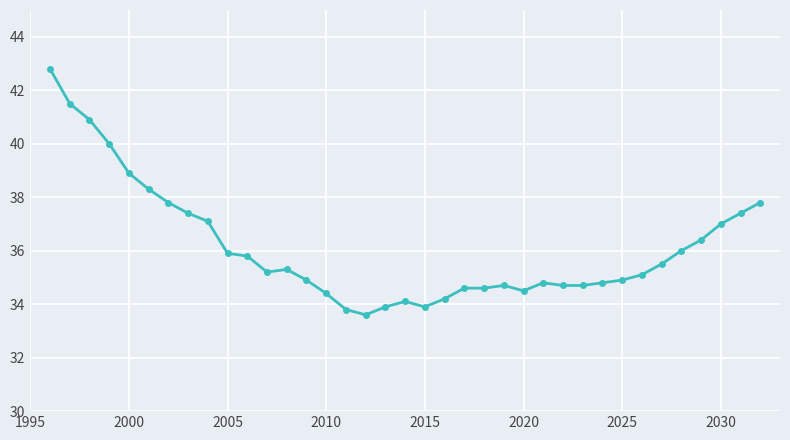

What is the difference between the second highest and minimum values?

7.9